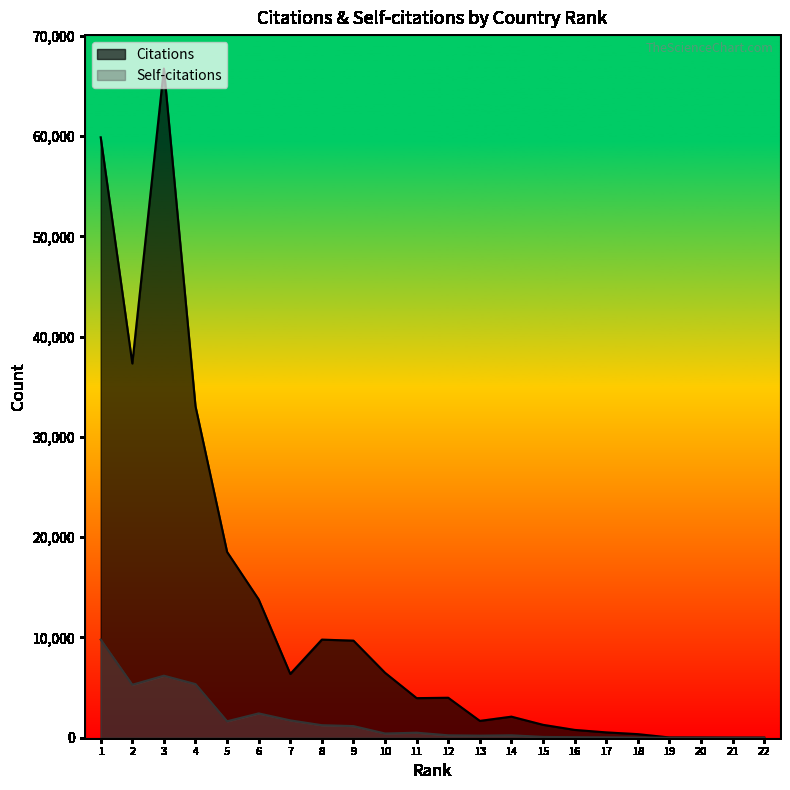

True or false: Citations and Self-citations cross at least once.

False